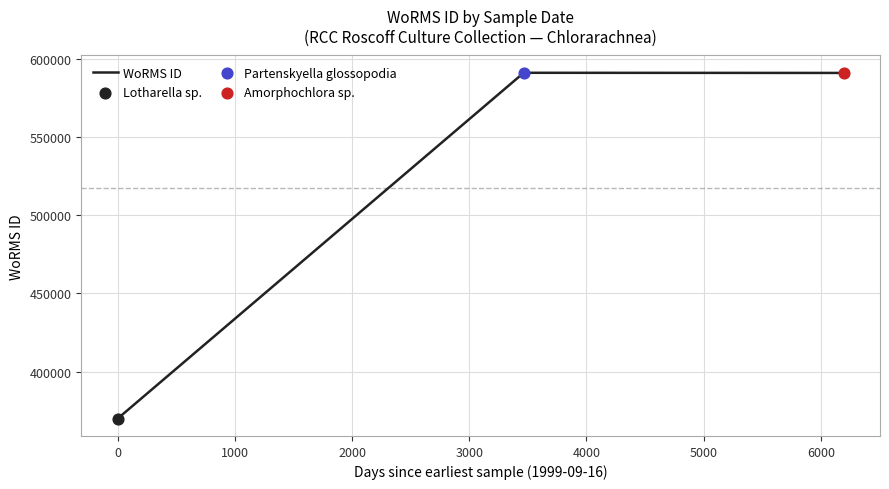

What is the sum of all values?

1551598